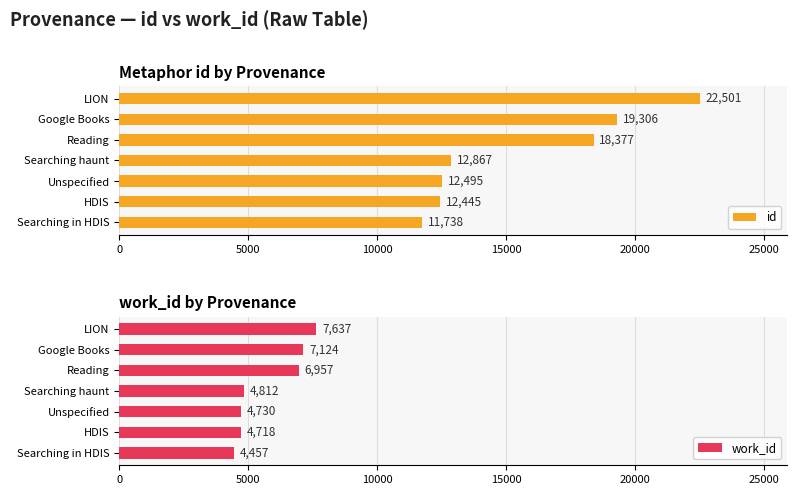

Where is work_id nearest to the value 6047?

Reading